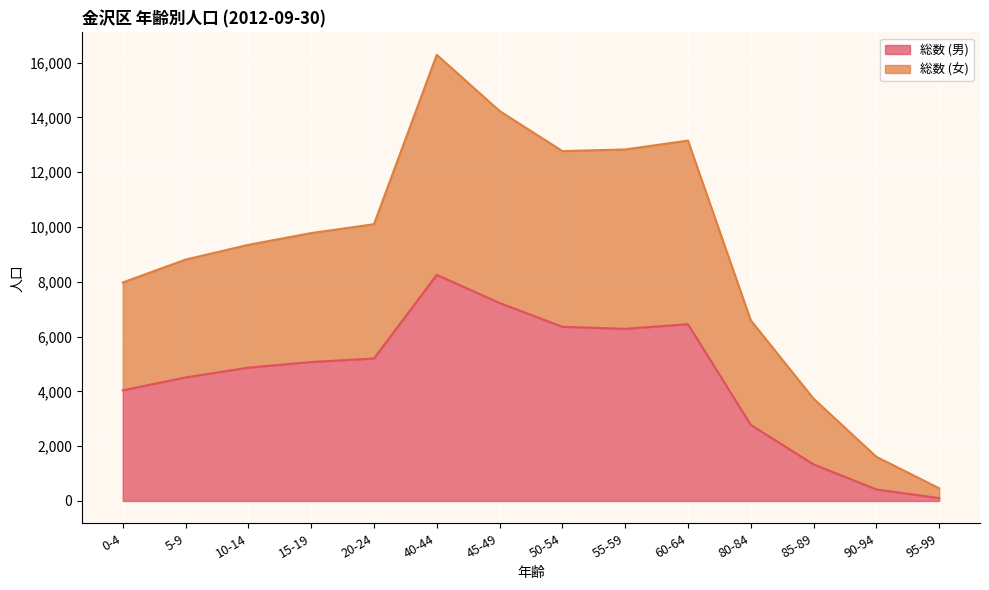

True or false: 総数 (女) and 総数 (男) cross at least once.

False